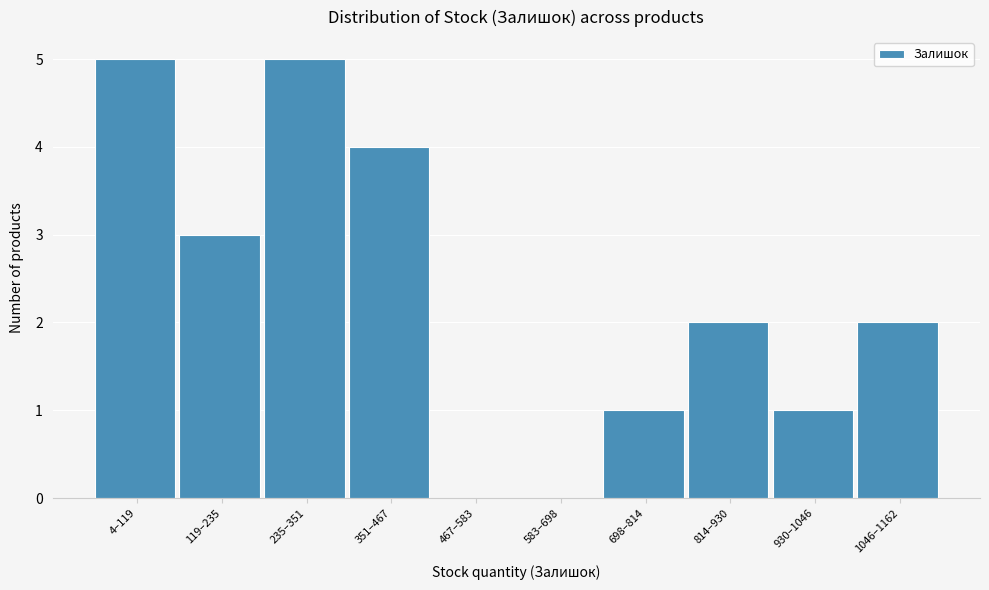

Reading right to left, extract all data points from this chart.

1046–1162=2	930–1046=1	814–930=2	698–814=1	583–698=0	467–583=0	351–467=4	235–351=5	119–235=3	4–119=5